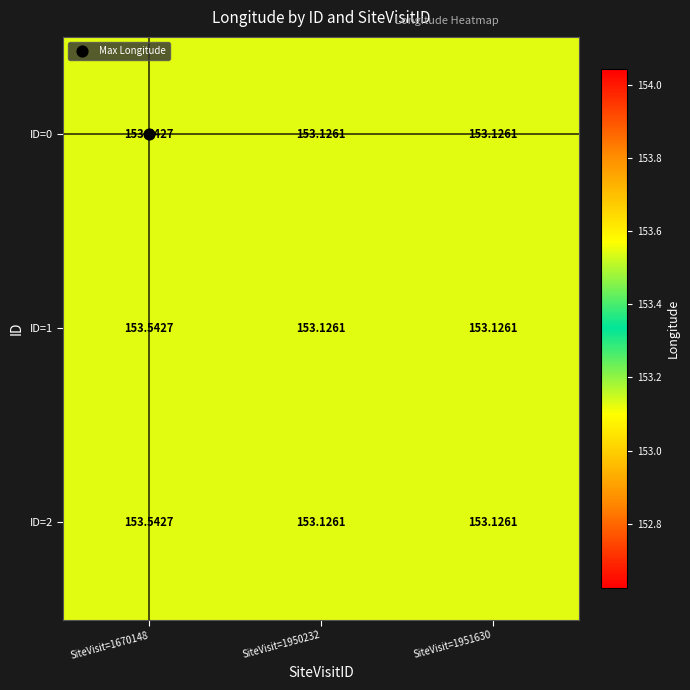

Reading left to right, transcribe all the data shown in this chart.

ID=0: SiteVisit=1670148=153.5	SiteVisit=1950232=153.1	SiteVisit=1951630=153.1
ID=1: SiteVisit=1670148=153.5	SiteVisit=1950232=153.1	SiteVisit=1951630=153.1
ID=2: SiteVisit=1670148=153.5	SiteVisit=1950232=153.1	SiteVisit=1951630=153.1